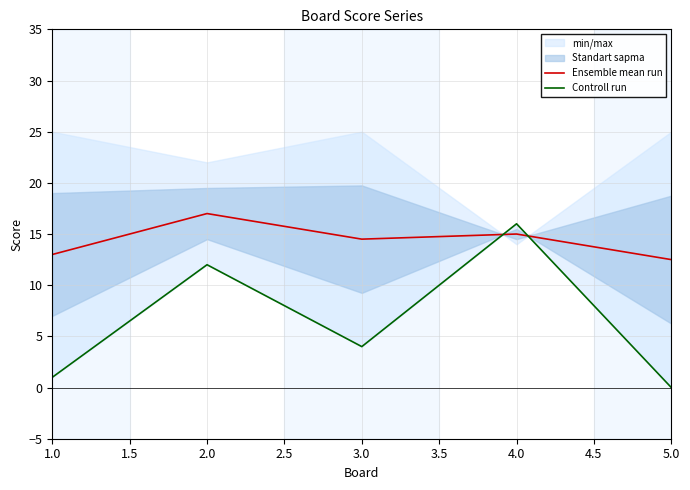

What is the highest value of the Ensemble mean run series?

17.0